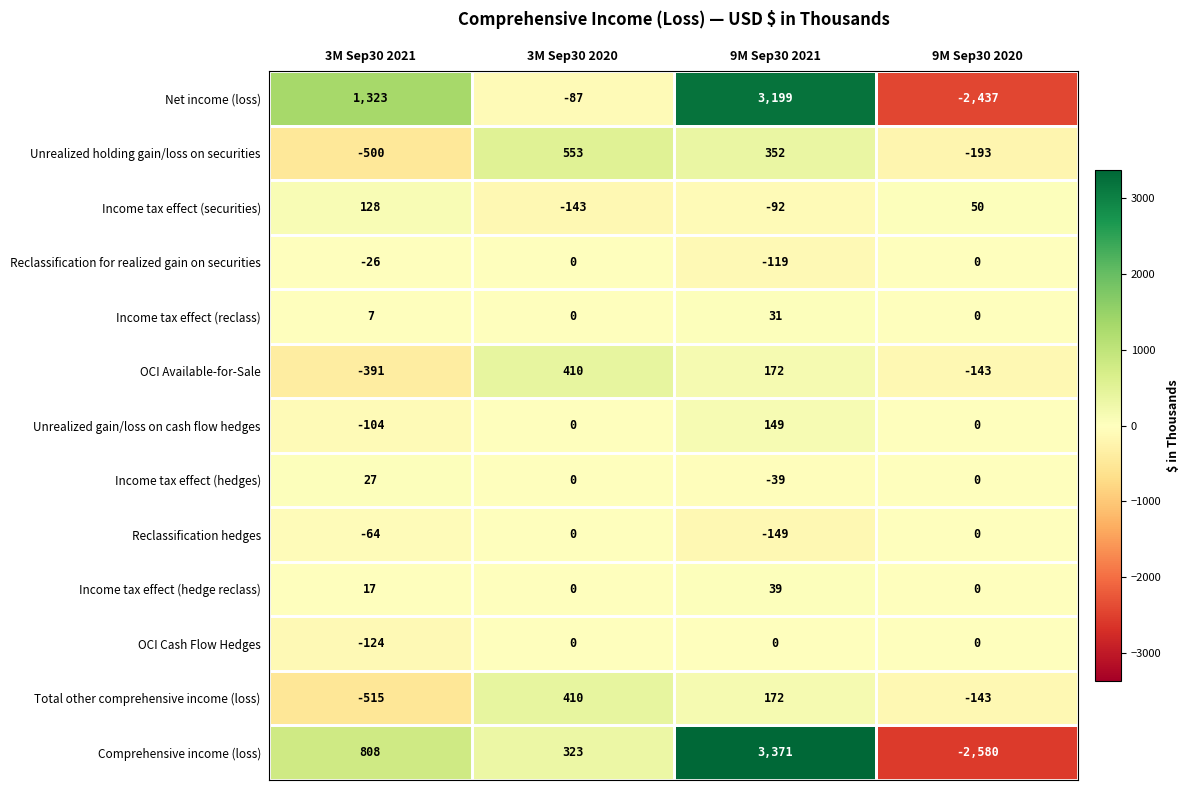

Which series has the largest range (max minus min)?

Comprehensive income (loss)